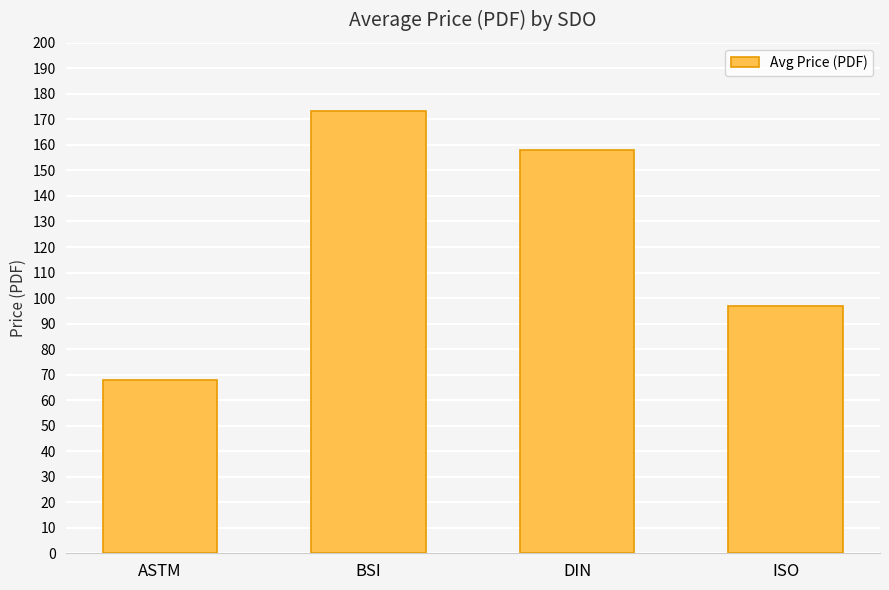

At which label is the value closest to 120?

ISO